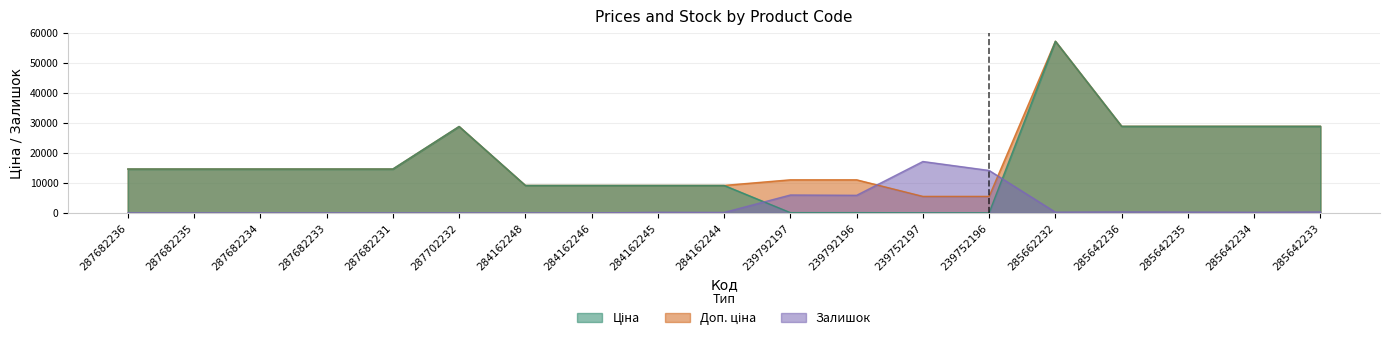

Between which two adjacent categories do Доп. ціна and Залишок first intersect?

239792196 and 239752197